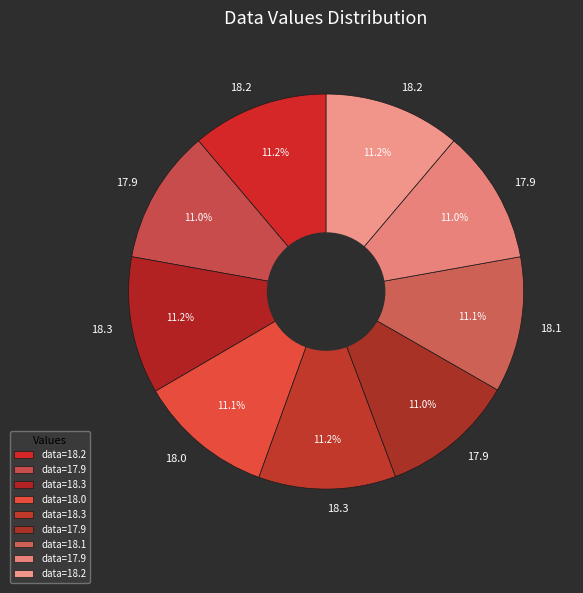

Rank the categories by value from lowest to highest.

17.9, 17.9, 17.9, 18.0, 18.1, 18.2, 18.2, 18.3, 18.3